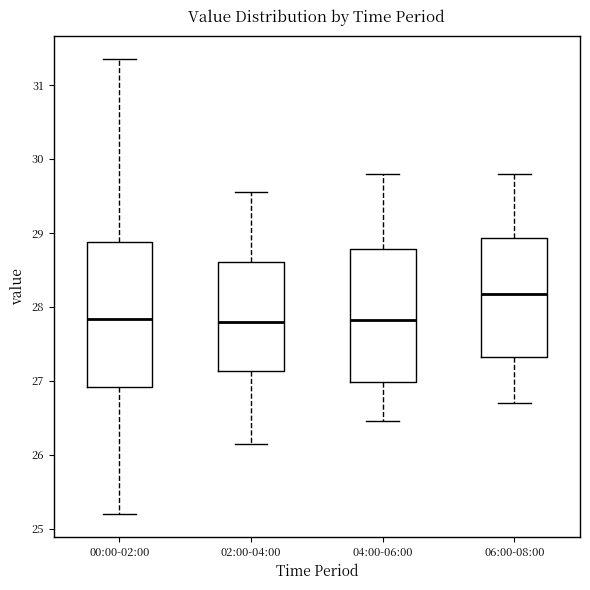

Which box's median line is the highest?

06:00-08:00